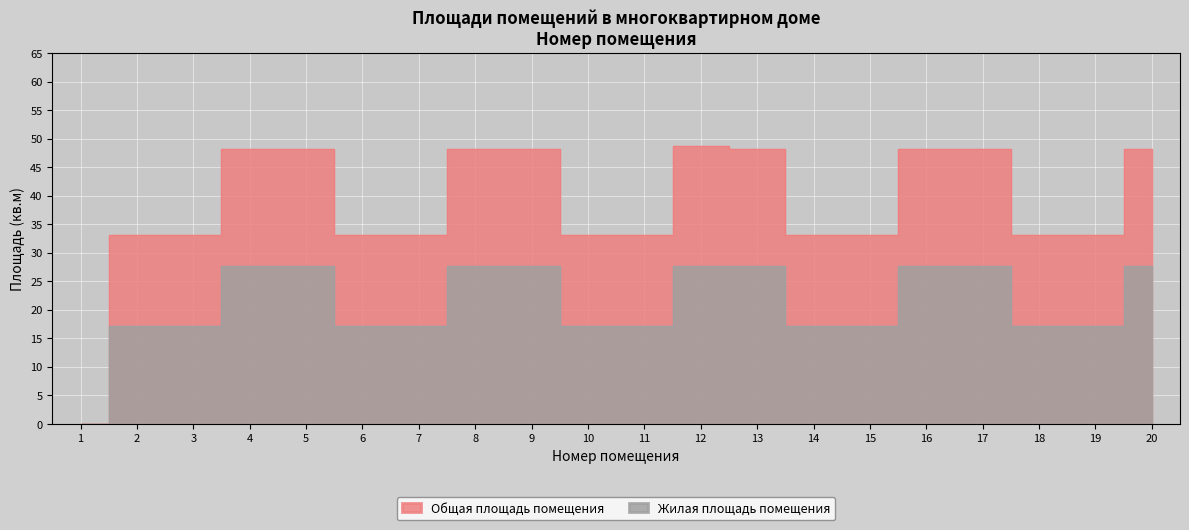

Between 5 and 11, which is larger?

5